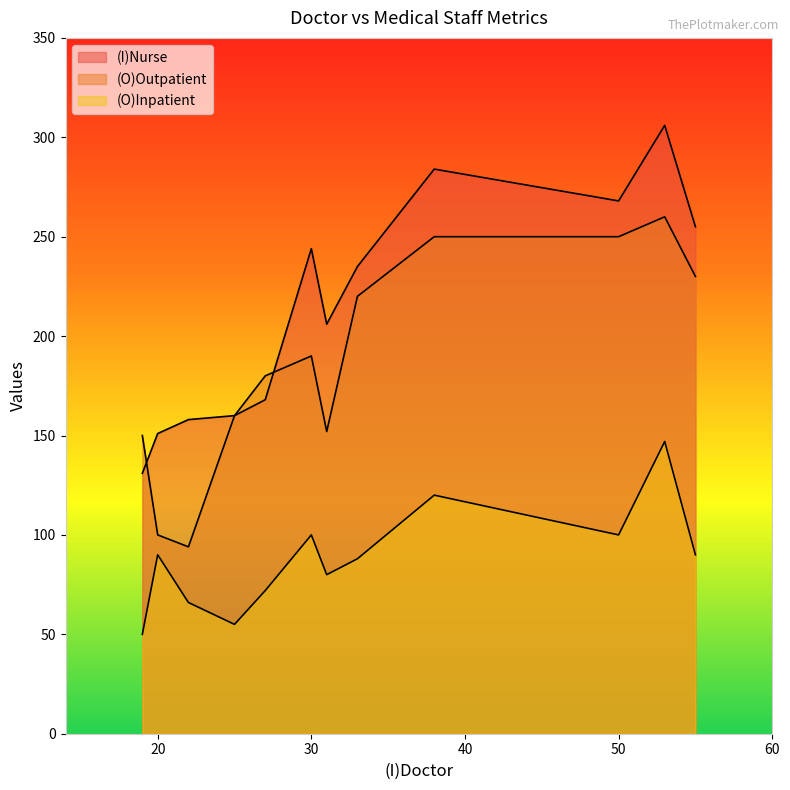

Reading right to left, what are all the values shown in this chart?

(I)Nurse: L=284	K=306	J=268	I=244	H=206	G=235	F=255	E=158	D=168	C=160	B=131	A=151
(O)Outpatient: L=250	K=260	J=250	I=190	H=152	G=220	F=230	E=94	D=180	C=160	B=150	A=100
(O)Inpatient: L=120	K=147	J=100	I=100	H=80	G=88	F=90	E=66	D=72	C=55	B=50	A=90